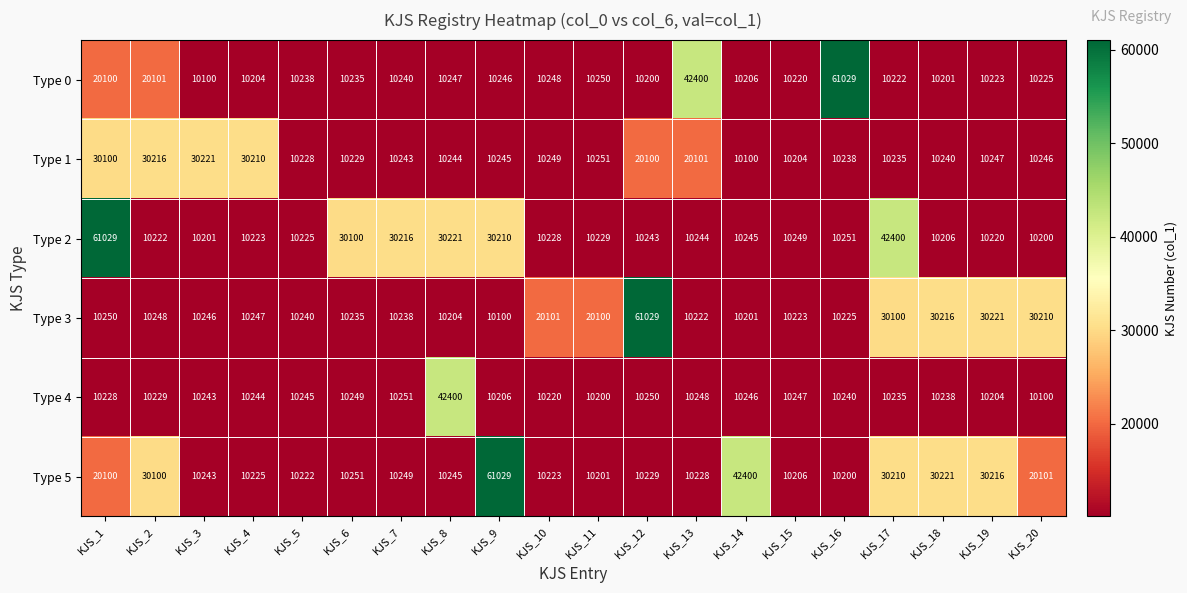

Is it true that Type 1 equals 10251 at KJS_11?

True